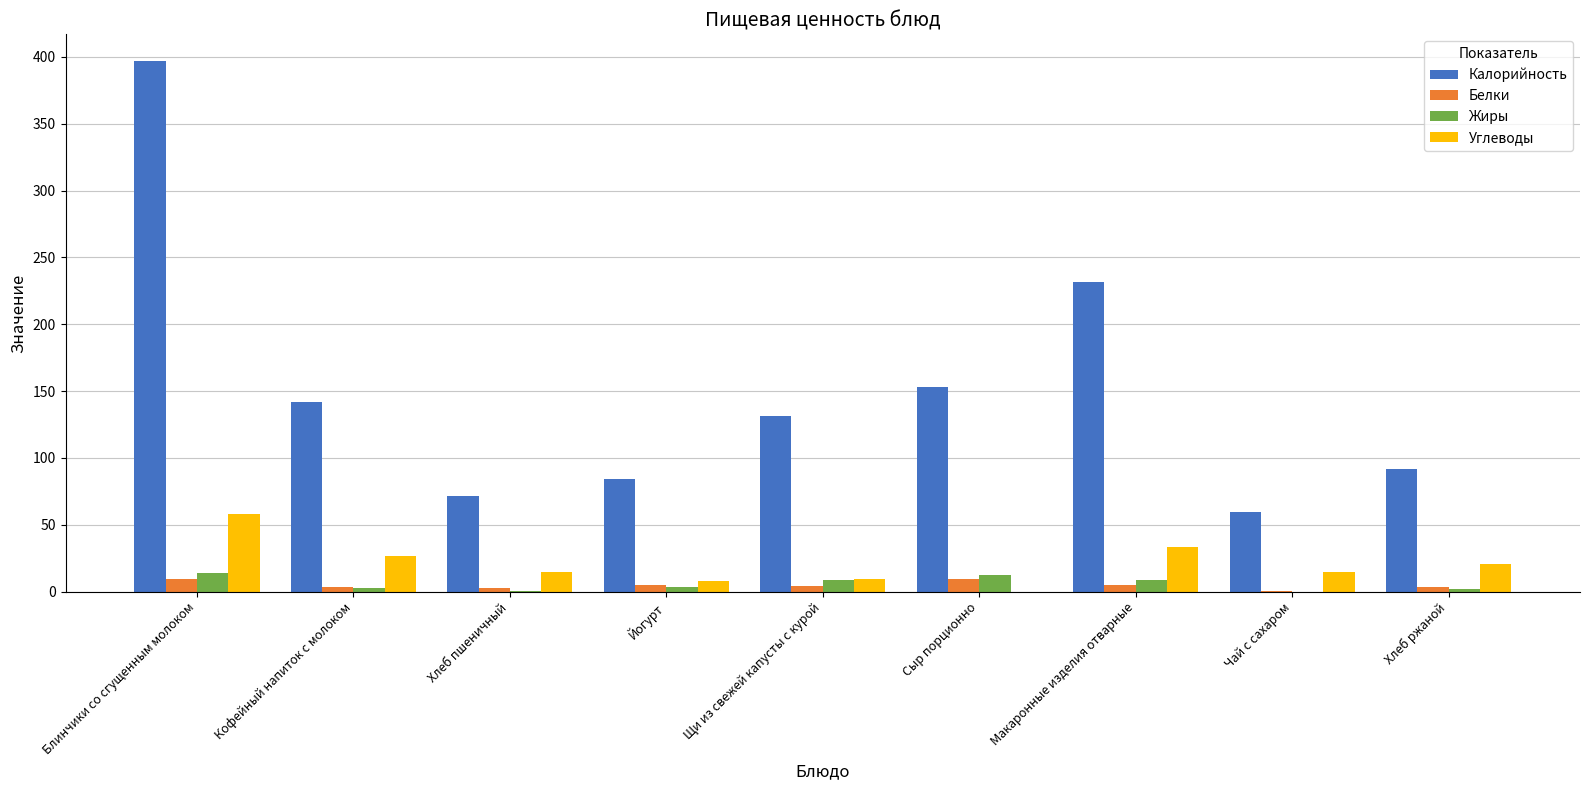

At which category does the chart reach its peak across all series?

Блинчики со сгущенным молоком